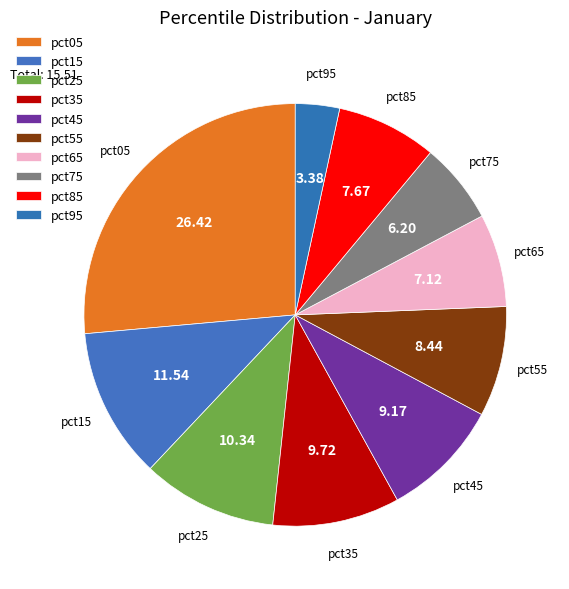

How many slices are in this pie chart?

10